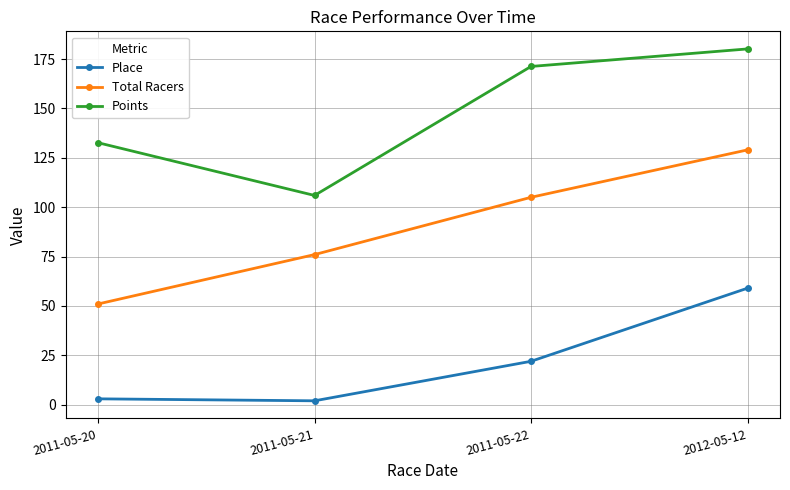

At which category is the sum across all series the highest?

2012-05-12